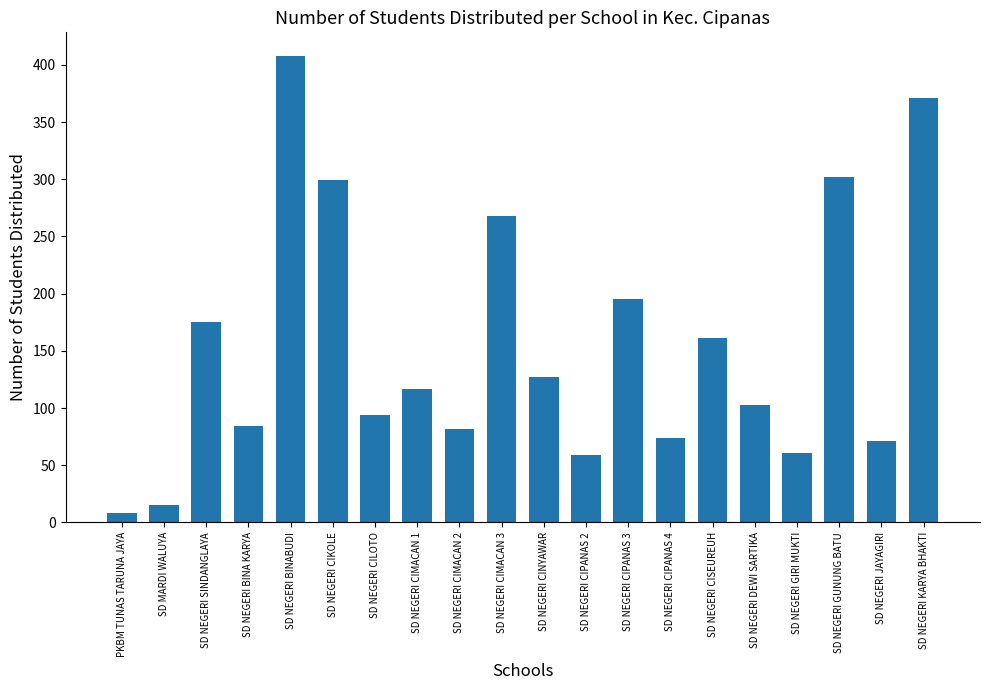

How many data points are less than 117?

10